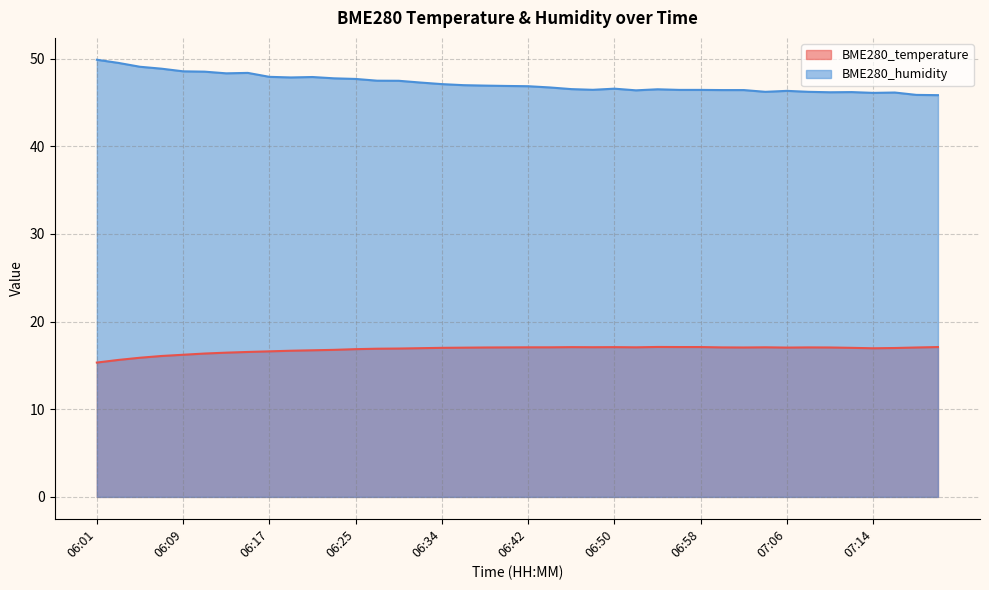

In BME280_humidity, how many points are higher than both neighbors (excluding endpoints)?

7